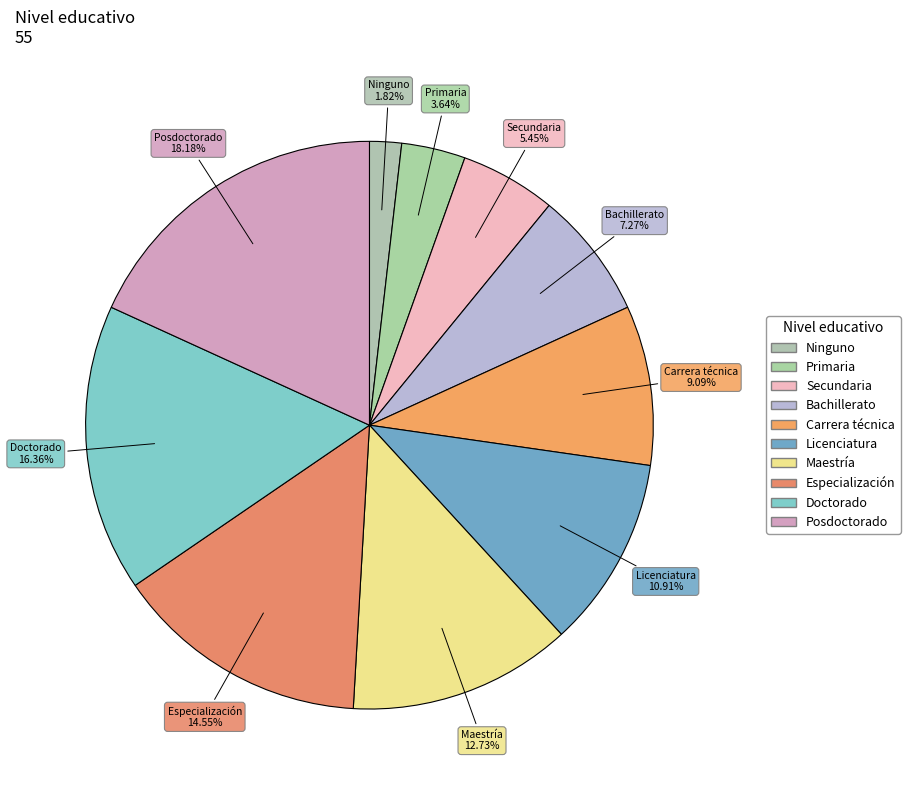

Which category has the smallest portion of the pie?

Ninguno